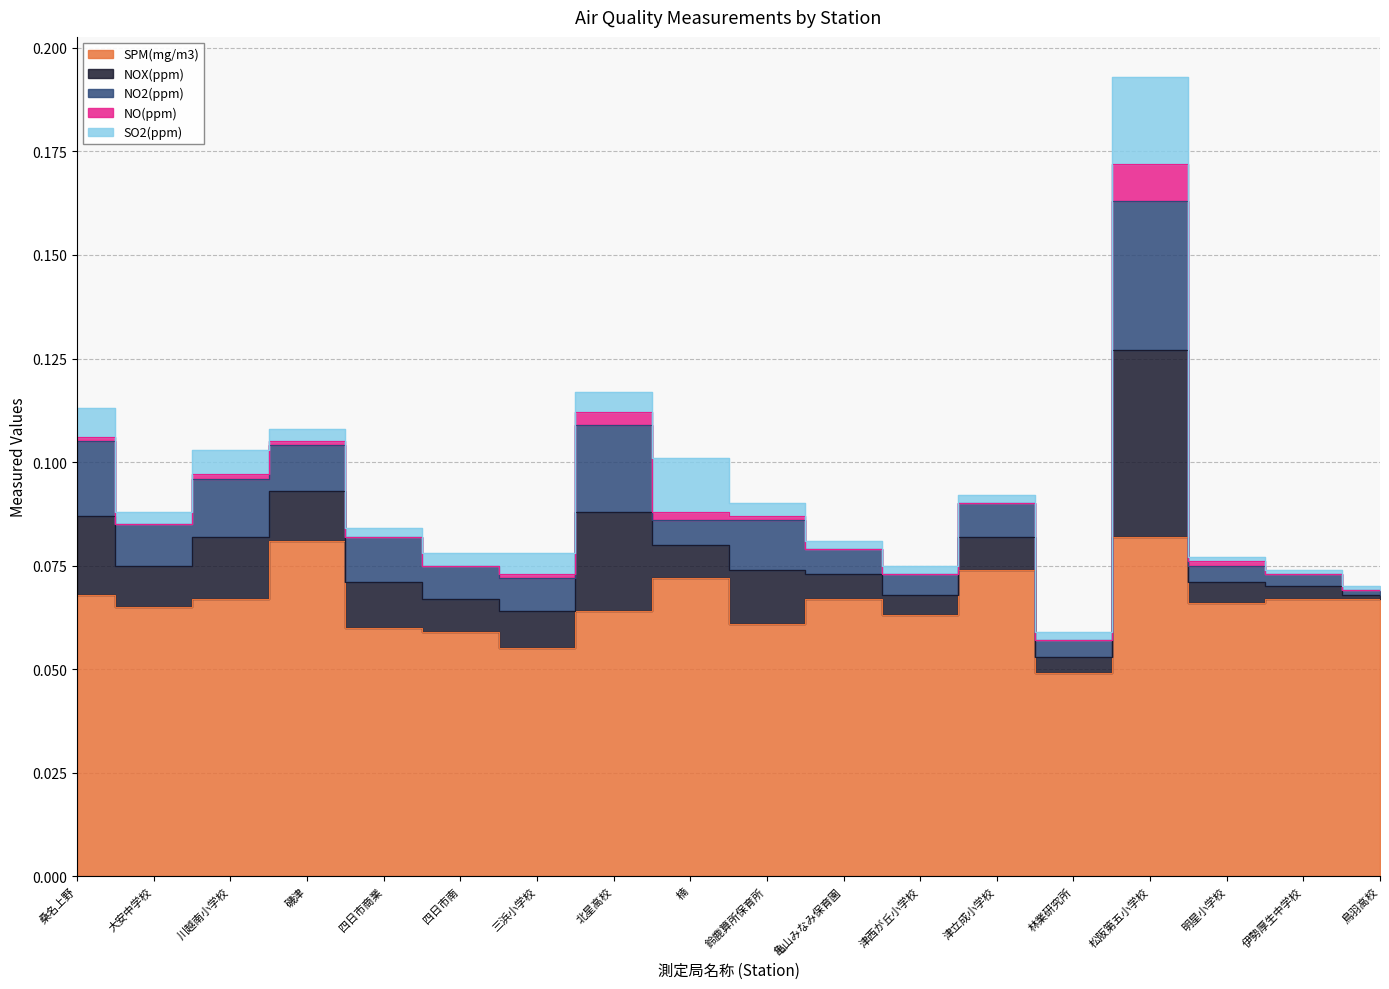

Reading left to right, extract all data points from this chart.

SPM(mg/m3): 0.1	0.1	0.1	0.1	0.1	0.1	0.1	0.1	0.1	0.1	0.1	0.1	0.1	0.0	0.1	0.1	0.1	0.1
NOX(ppm): 0.0	0.0	0.0	0.0	0.0	0.0	0.0	0.0	0.0	0.0	0.0	0.0	0.0	0.0	0.0	0.0	0.0	0.0
NO2(ppm): 0.0	0.0	0.0	0.0	0.0	0.0	0.0	0.0	0.0	0.0	0.0	0.0	0.0	0.0	0.0	0.0	0.0	0.0
NO(ppm): 0.0	0.0	0.0	0.0	0.0	0.0	0.0	0.0	0.0	0.0	0.0	0.0	0.0	0.0	0.0	0.0	0.0	0.0
SO2(ppm): 0.0	0.0	0.0	0.0	0.0	0.0	0.0	0.0	0.0	0.0	0.0	0.0	0.0	0.0	0.0	0.0	0.0	0.0